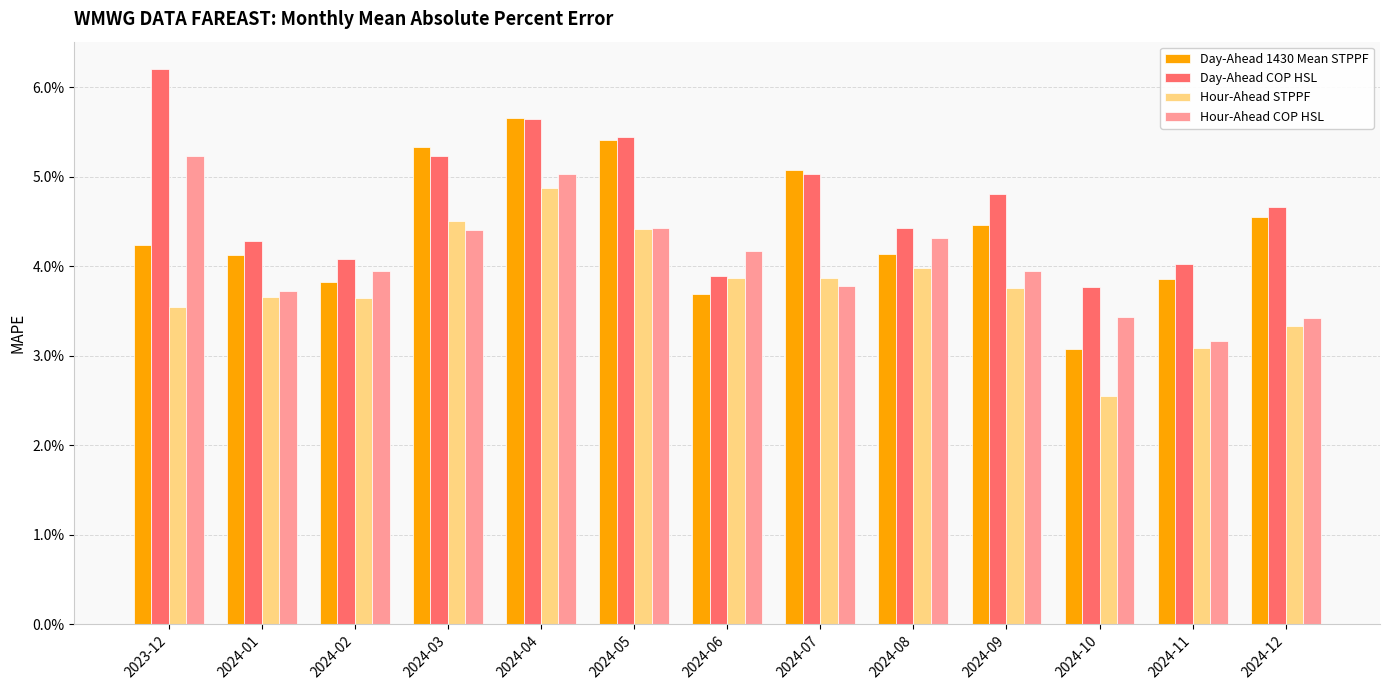

What is the sum of all Hour-Ahead COP HSL values?

0.5